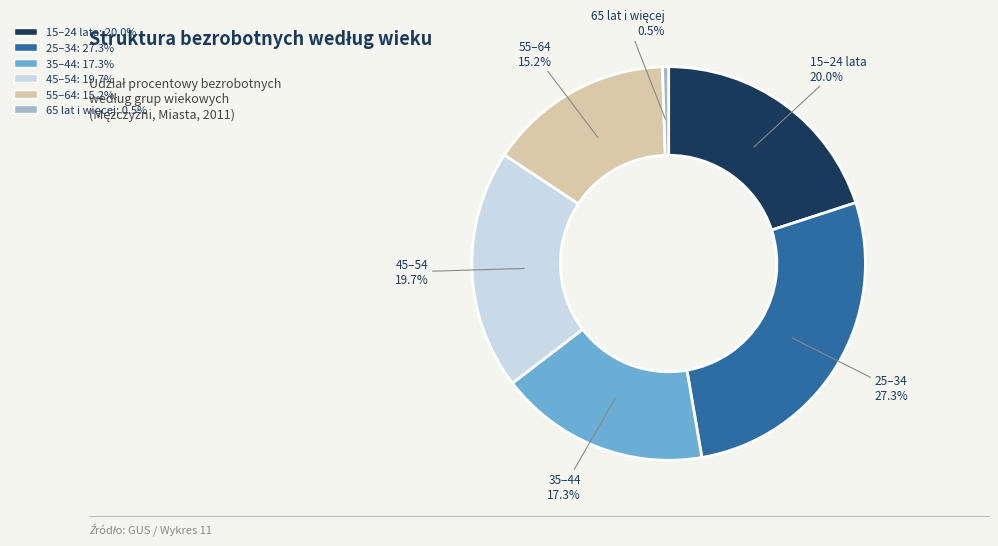

Approximately how many times larger is the value at 45–54 compared to 25–34?

0.7